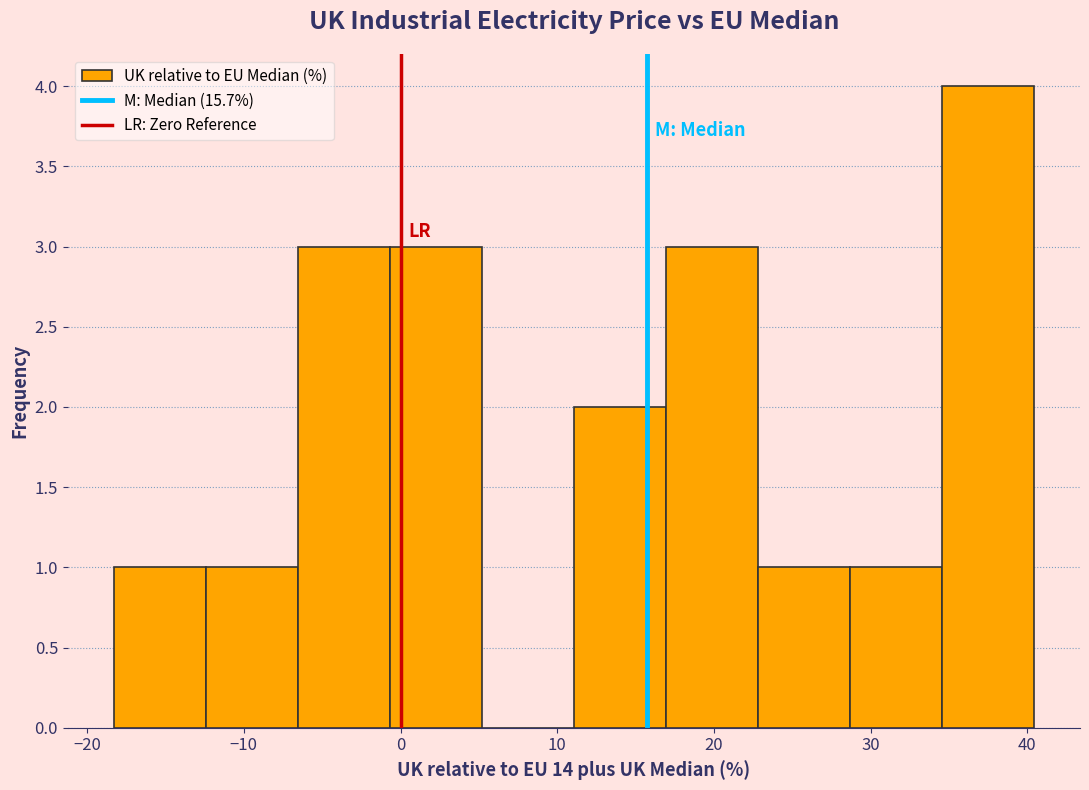

Over which range of the x-axis is the bar tallest?

35 to 40